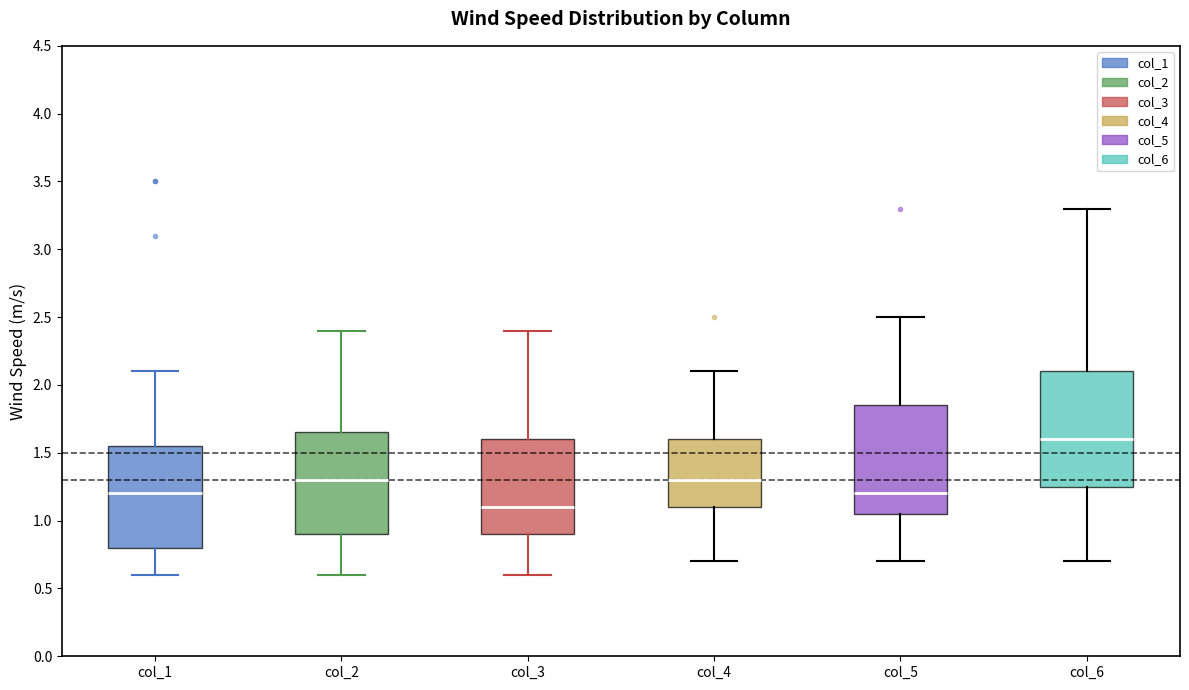

Which box has the highest median line?

col_6